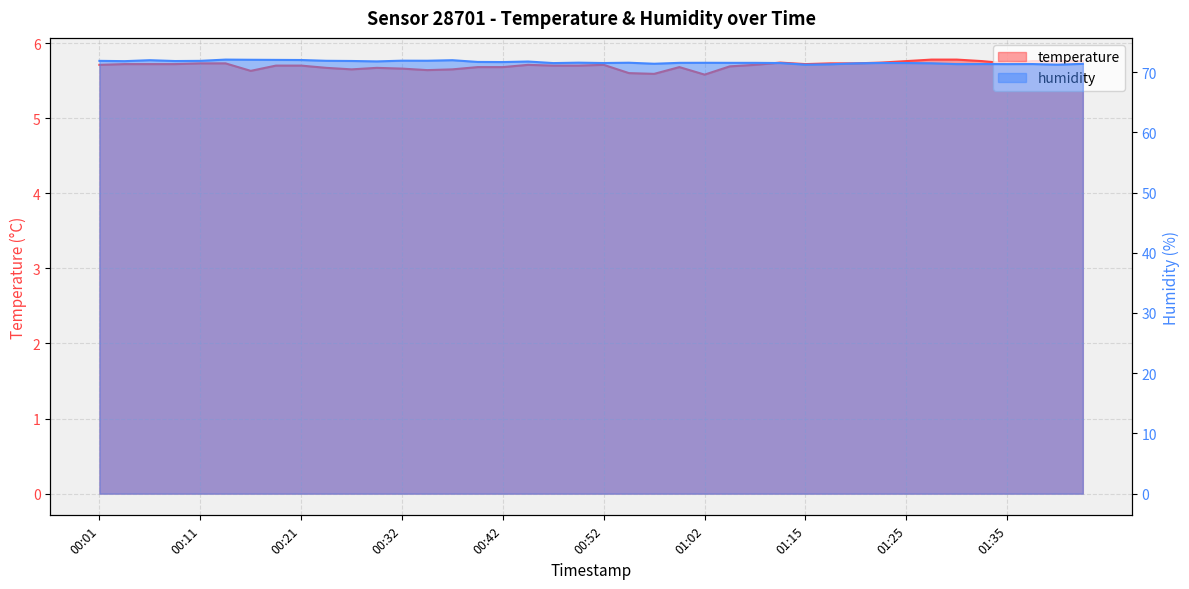

What is the lowest value of the humidity series?

71.2